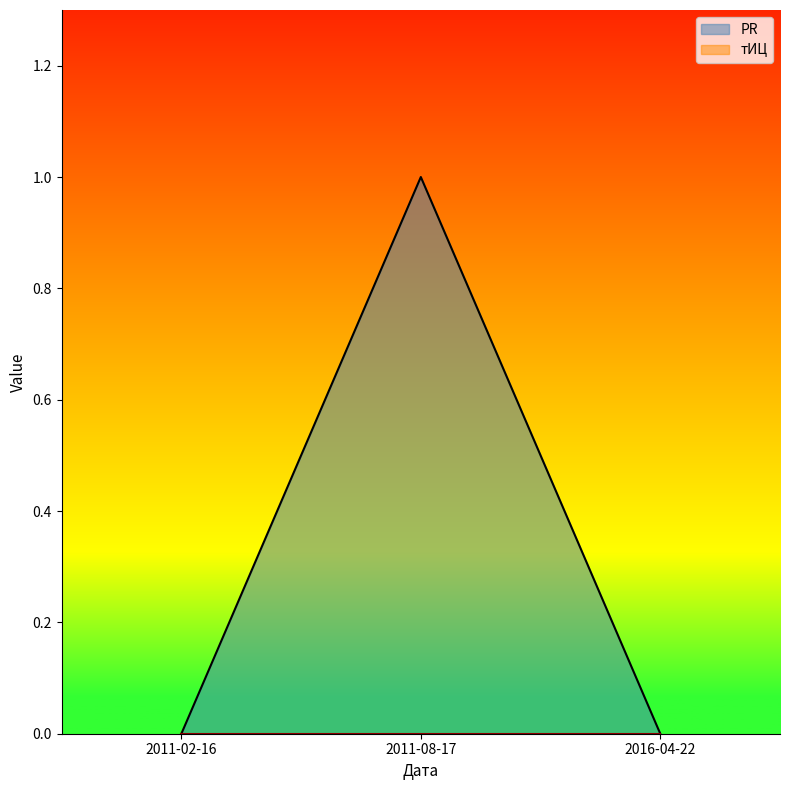

List the labels in order of value, largest first.

2011-08-17, 2011-02-16, 2016-04-22